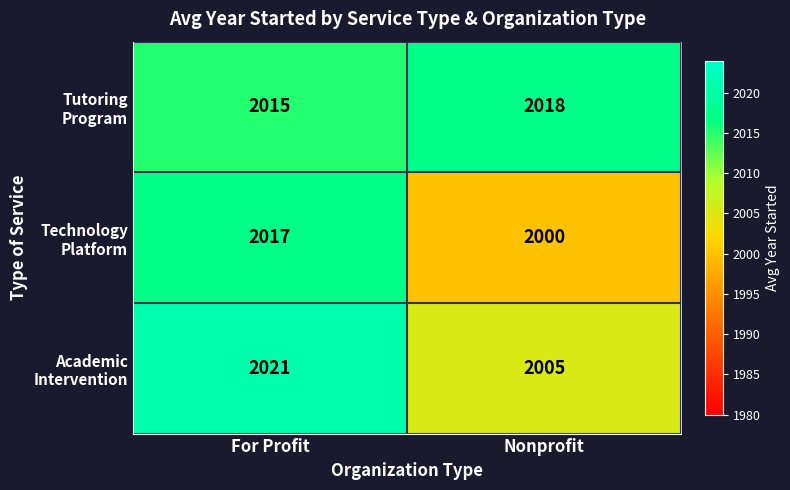

What is the difference between the highest and lowest values at For Profit?

6